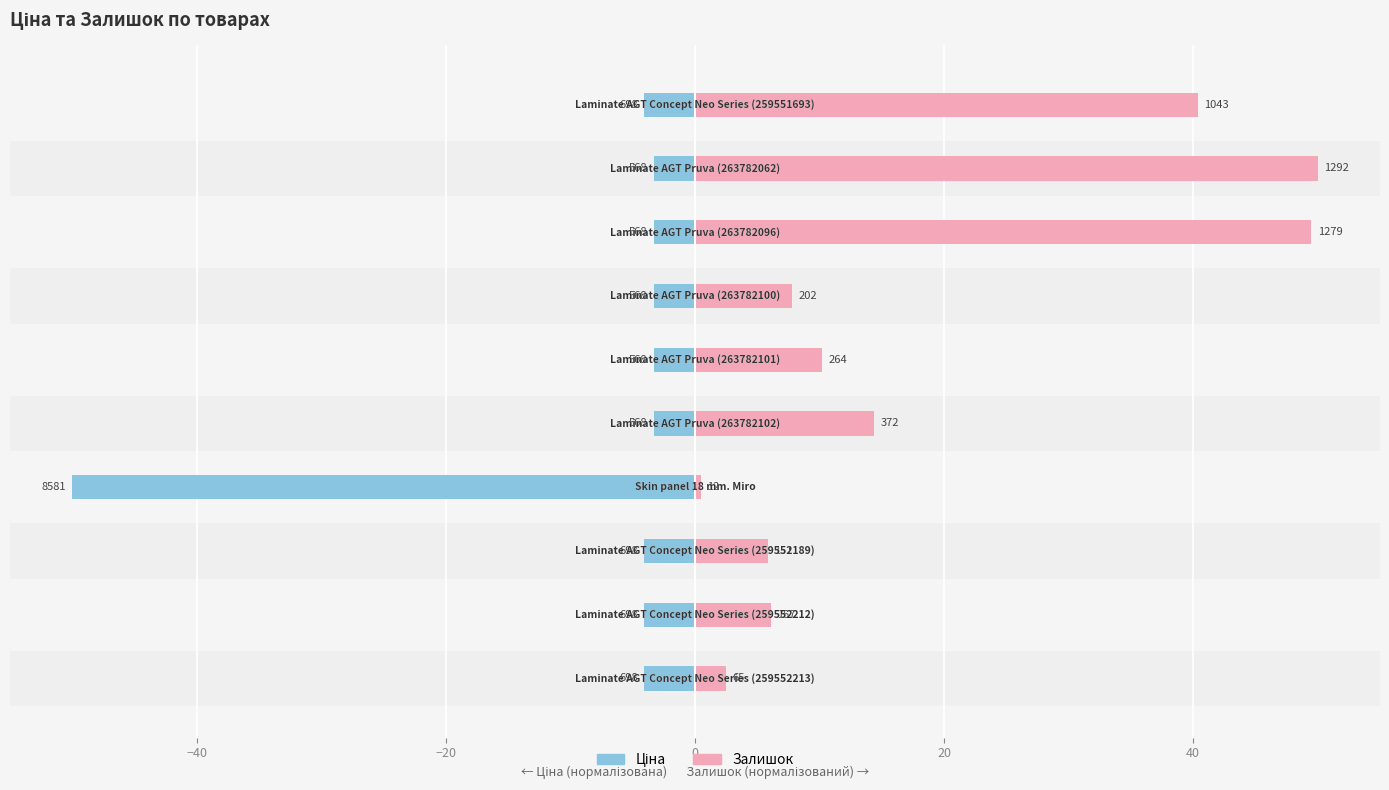

How many bars are there in total?

20